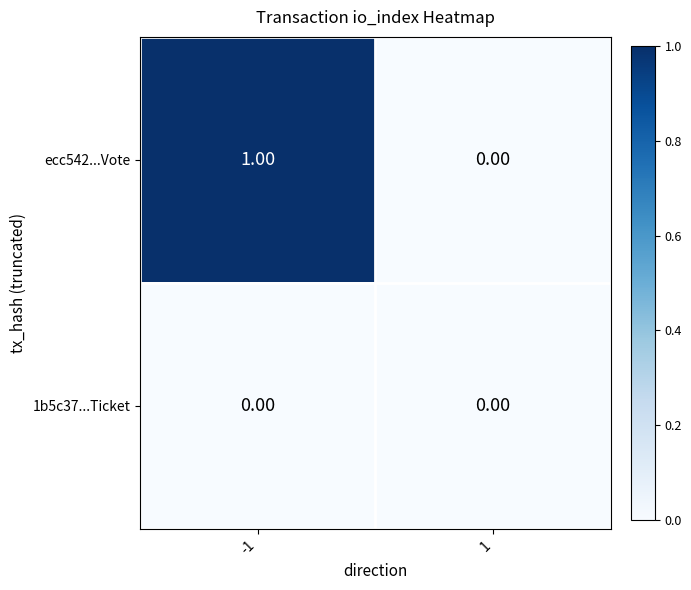

Rank the series by their average value, from lowest to highest.

1b5c37...Ticket, ecc542...Vote